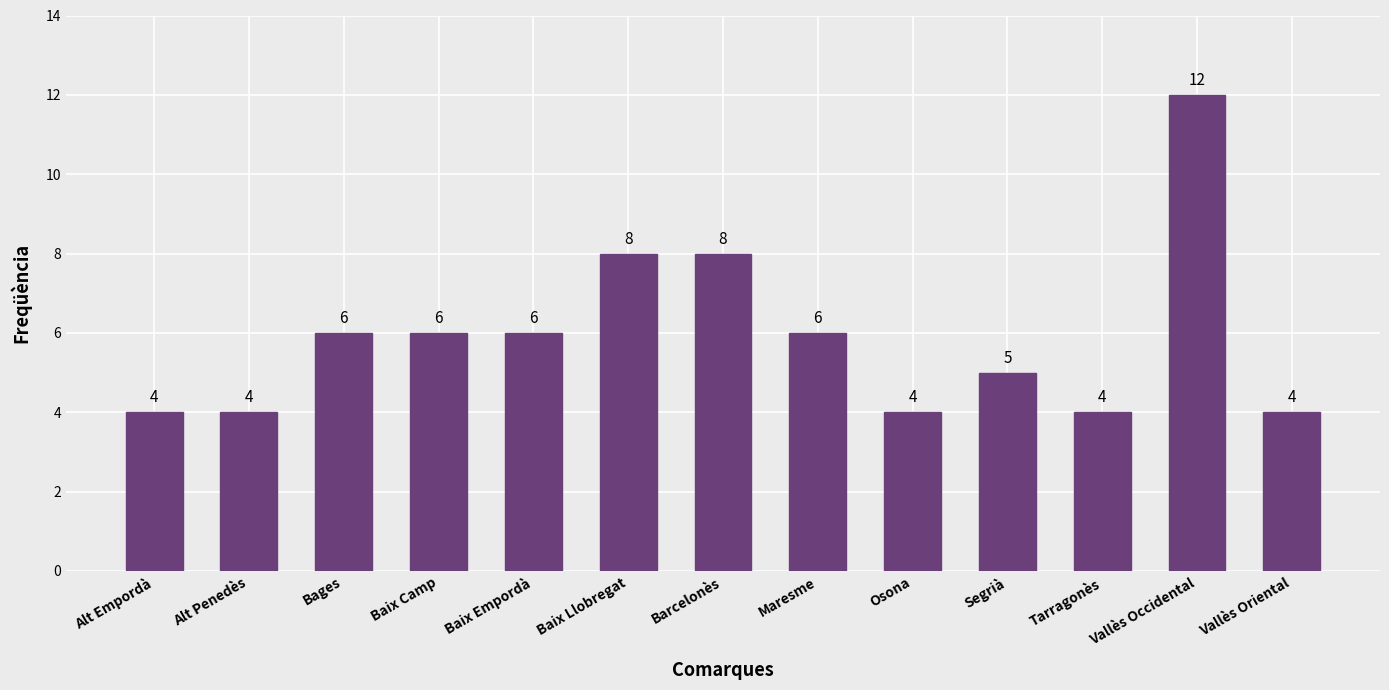

What value does the data have at Baix Camp?

6